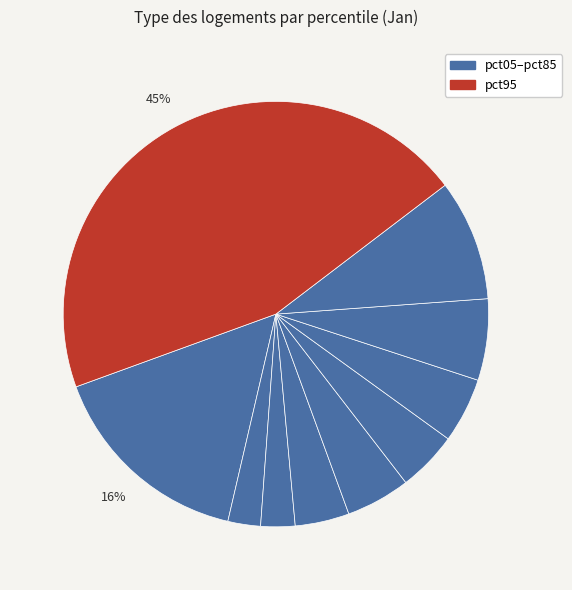

How many slices are in this pie chart?

10